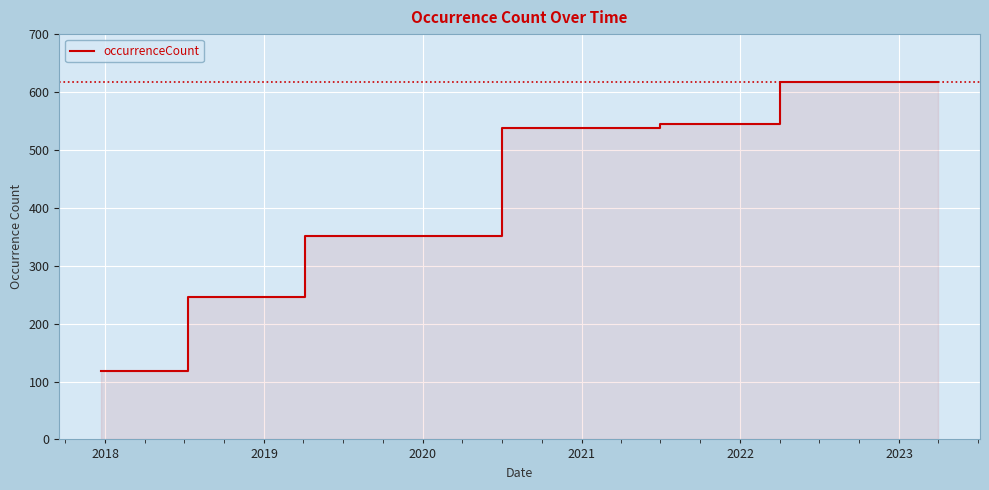

What is the minimum value shown in the chart?

118